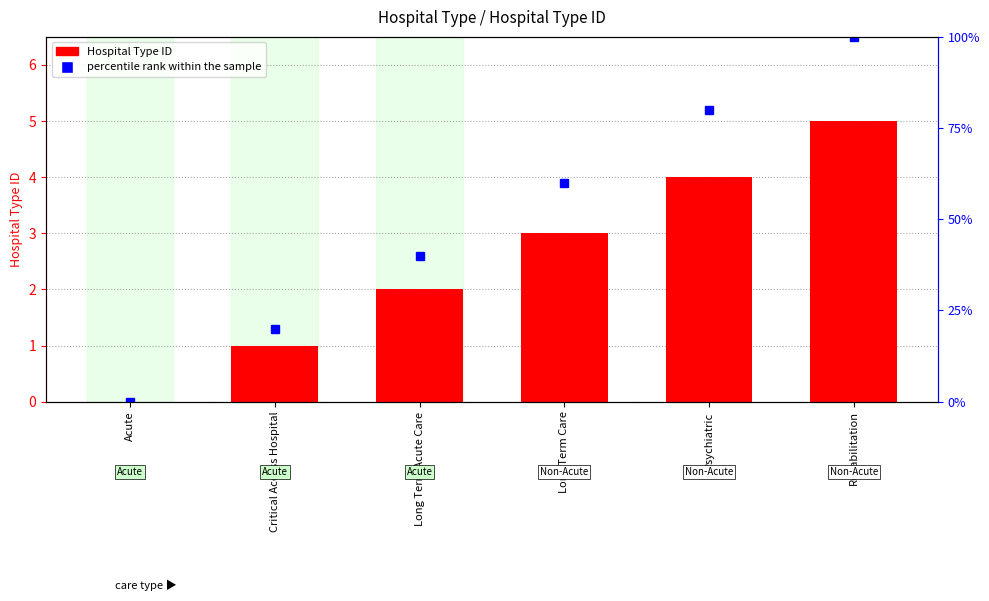

Between Long Term Acute Care and Rehabilitation, which series saw the biggest shift?

percentile rank within the sample